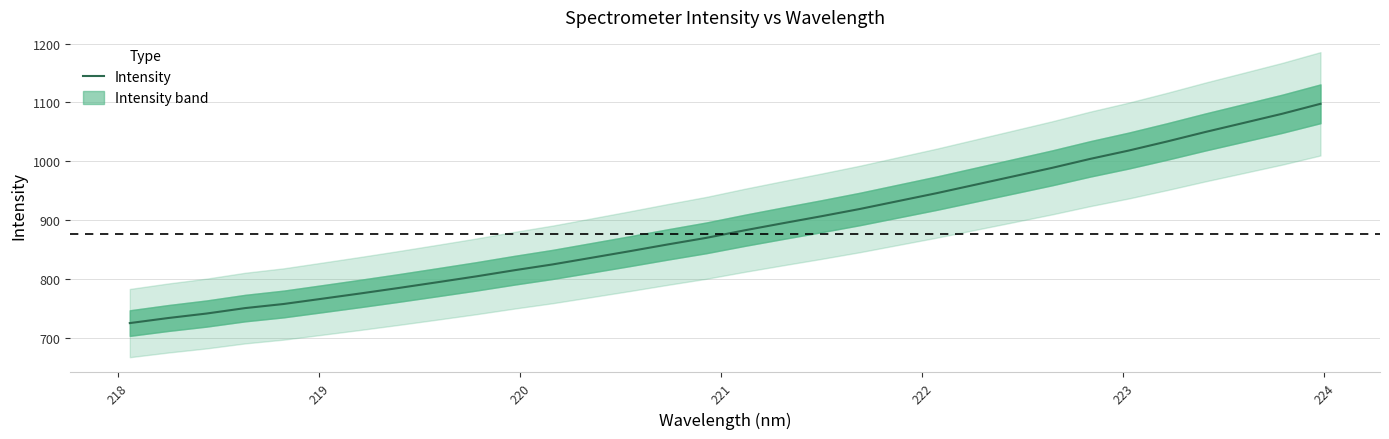

What is the maximum value for Intensity?

1097.8